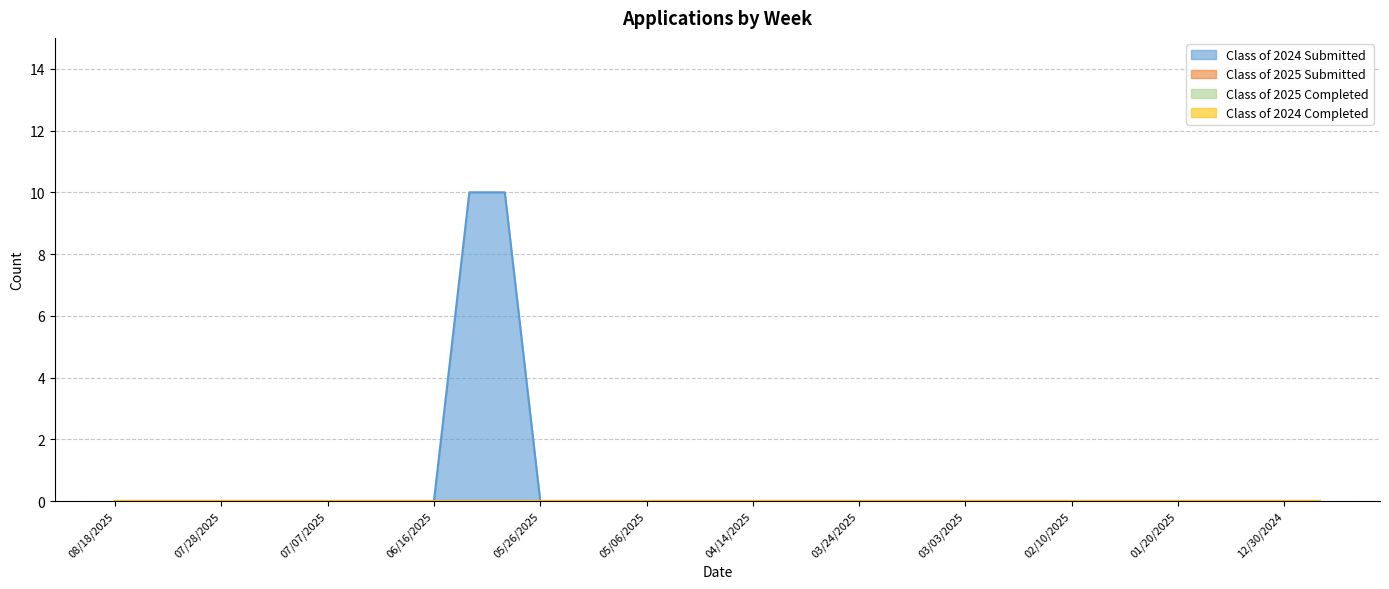

How many lines are shown in the chart?

4